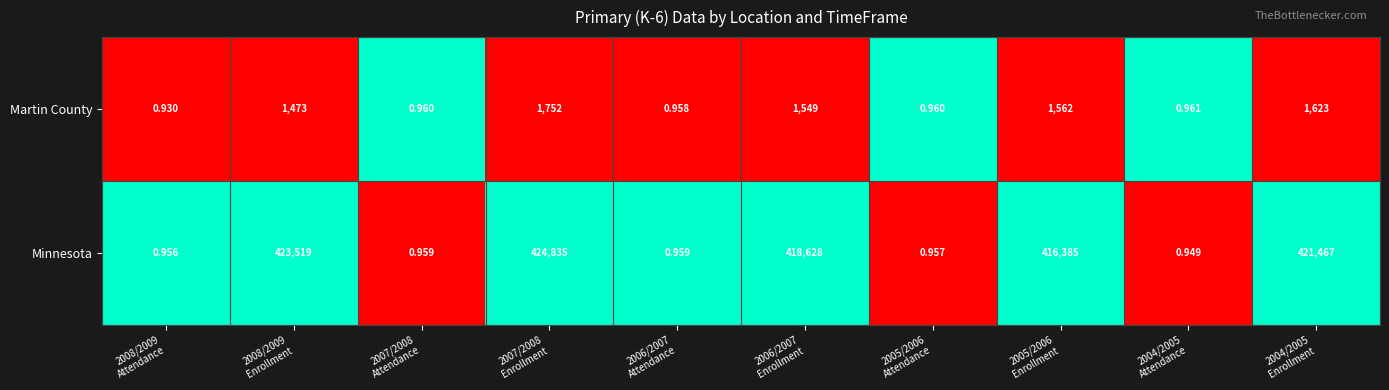

List the series in order of their overall mean, highest first.

Minnesota, Martin County